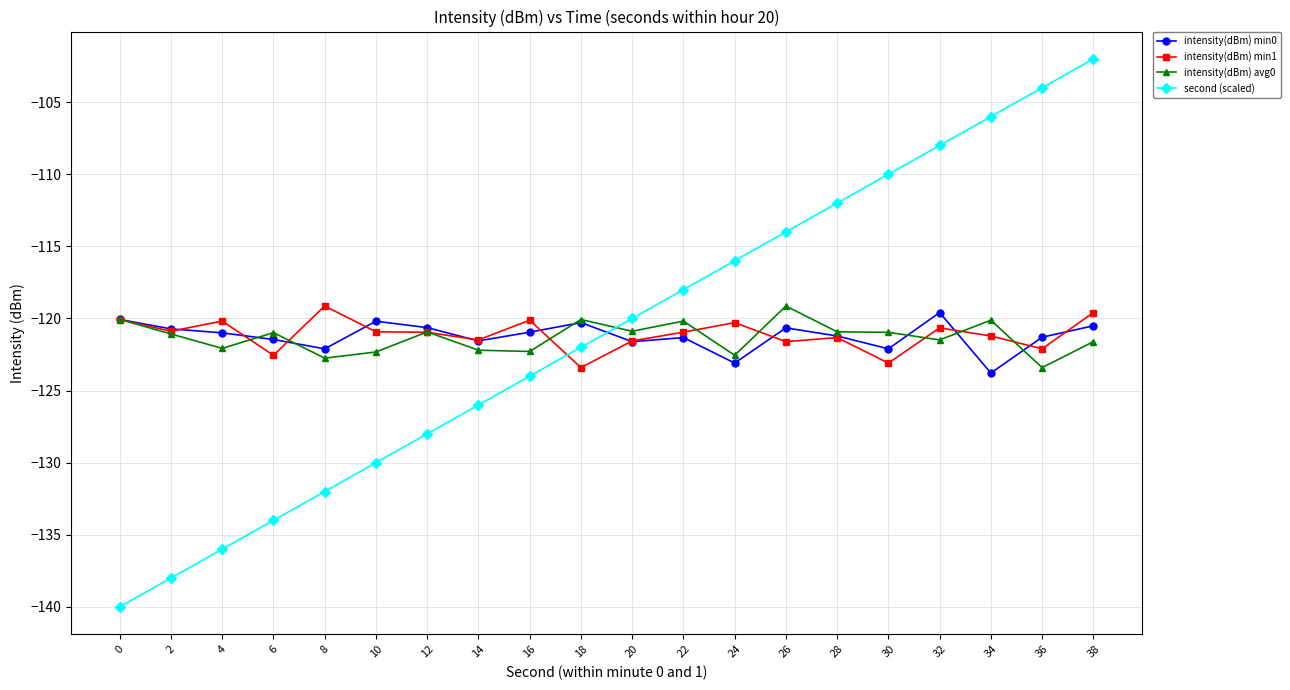

True or false: intensity(dBm) min1 has a value of -40.4 at 6.

False